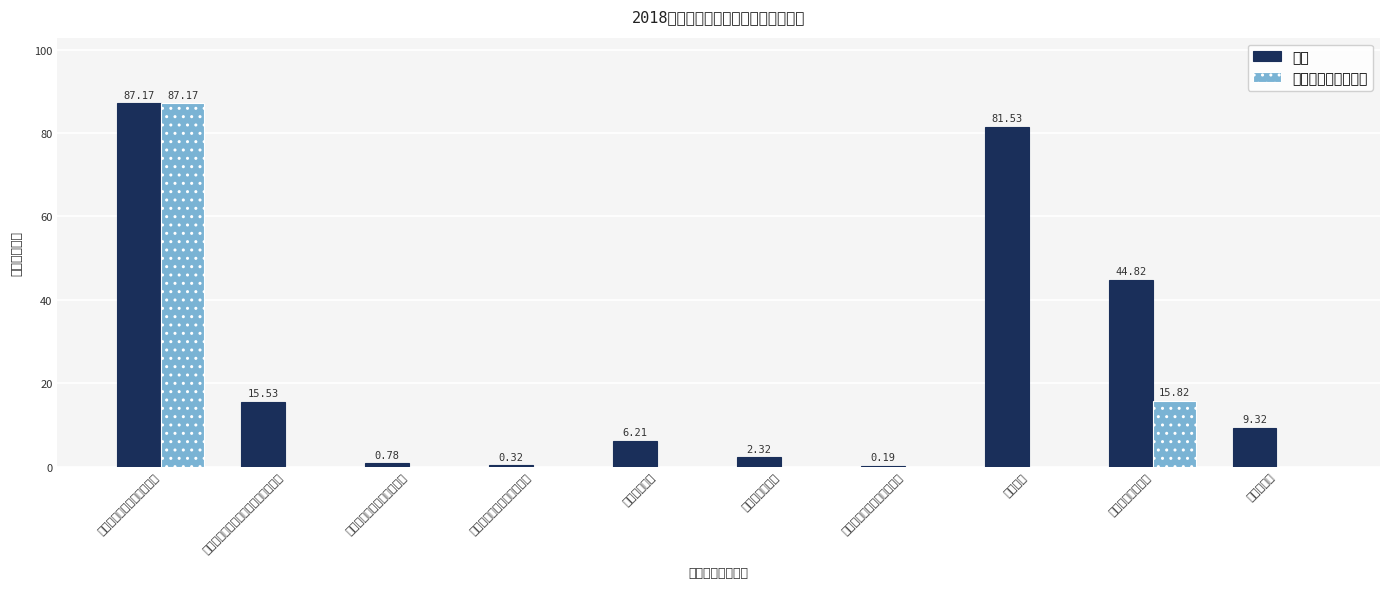

At which category is the sum across all series the highest?

归口管理的行政单位离退休